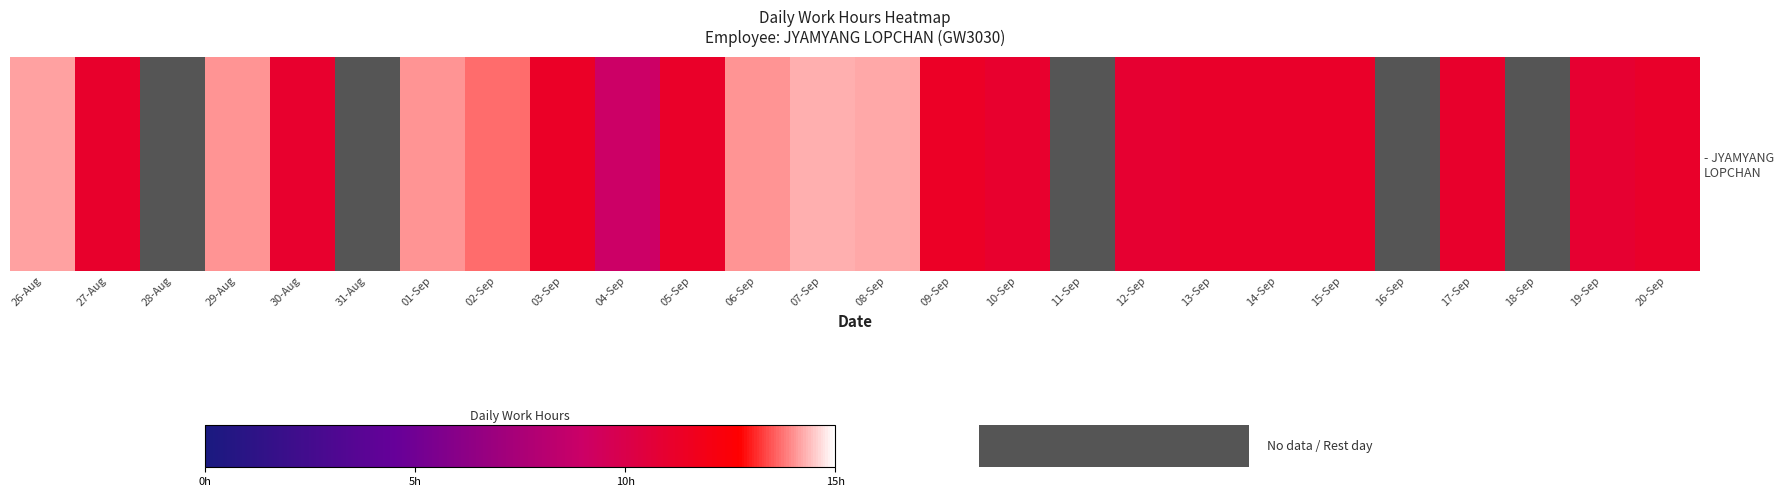

What is the greatest value displayed?

14.3